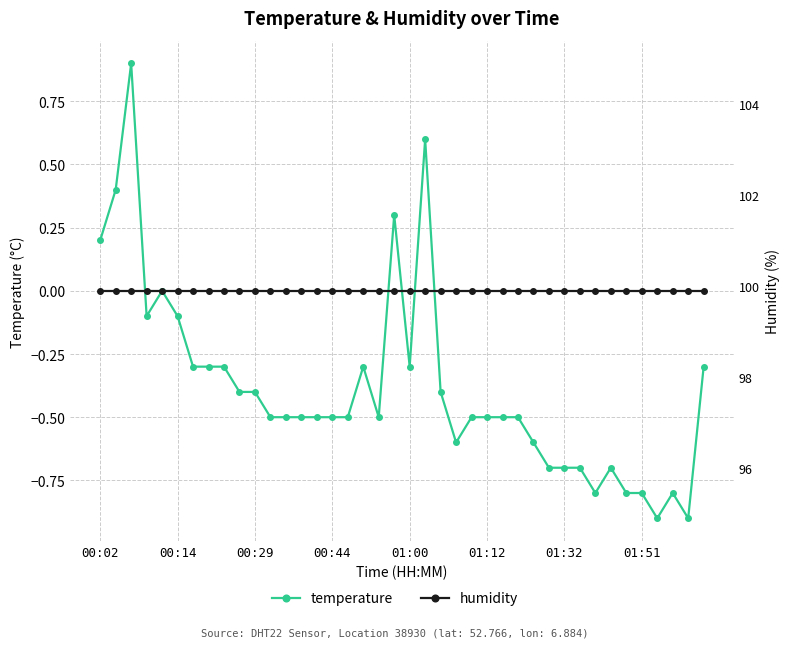

How many negative values does the temperature series have?

34